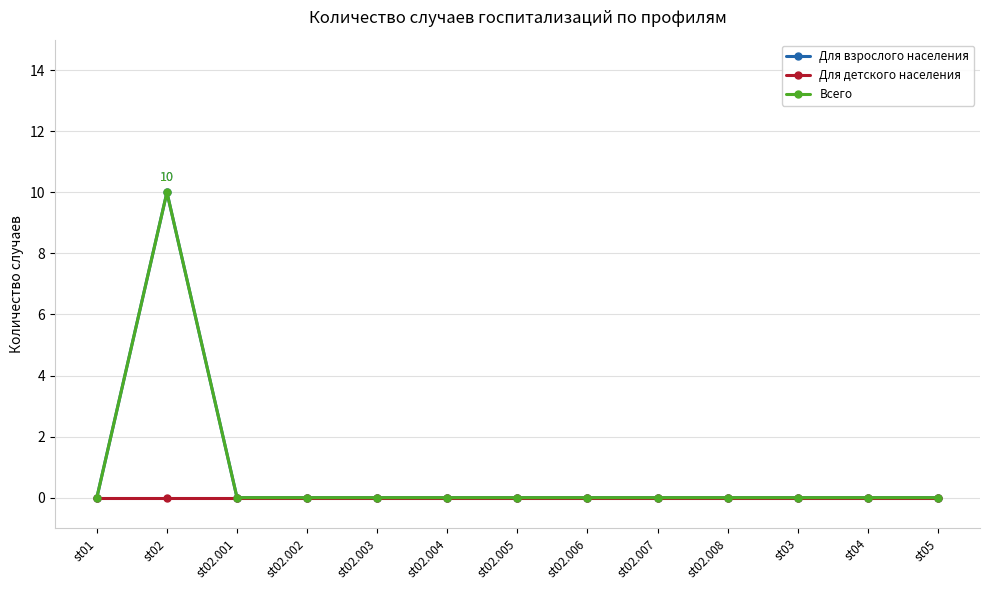

True or false: Для взрослого населения and Всего intersect in this chart.

False